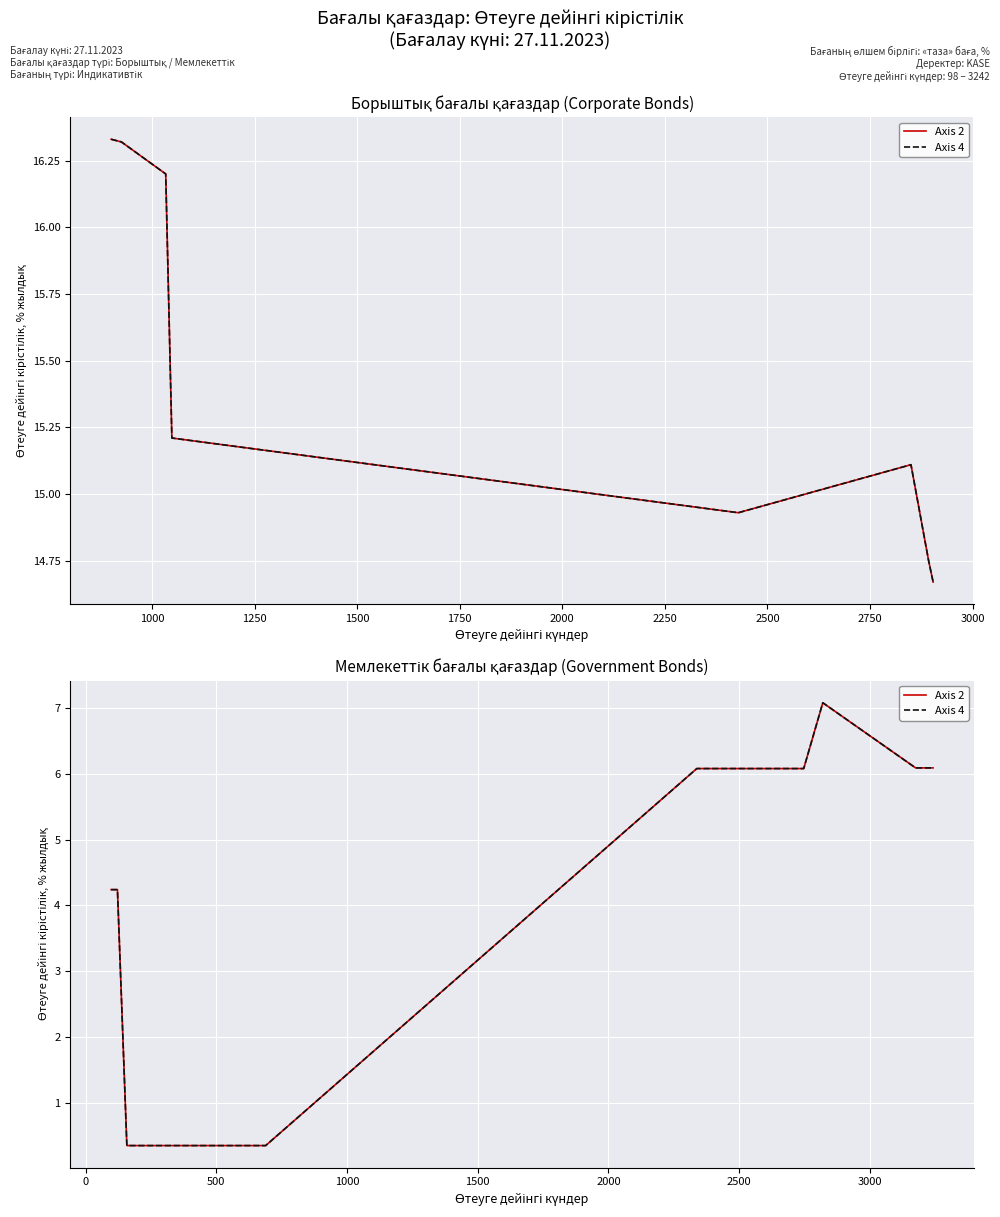

True or false: Axis 2 and Axis 4 cross at least once.

False